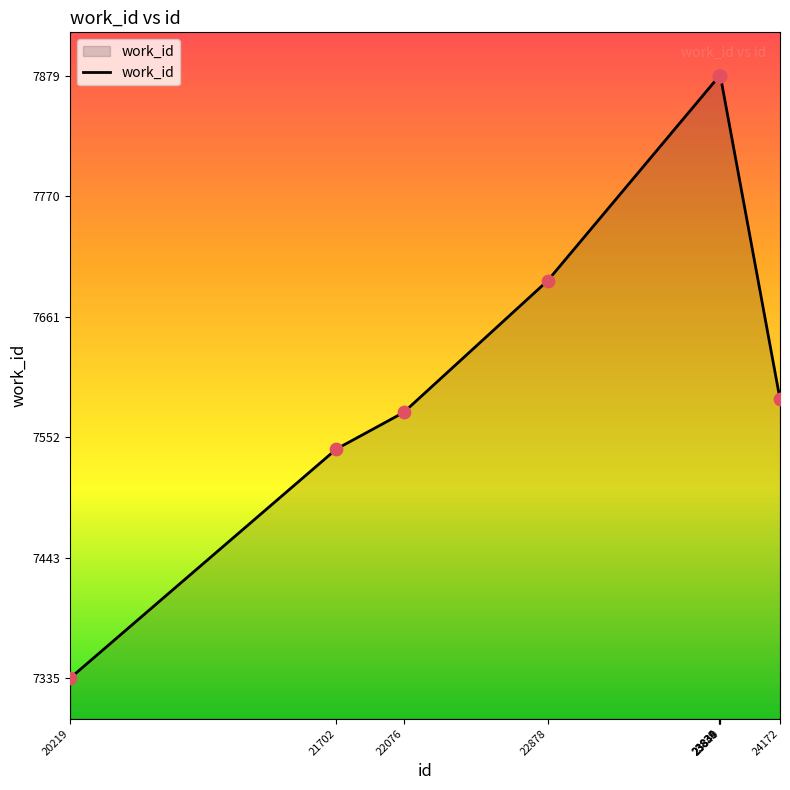

Between 22878 and 23834, which is larger?

23834